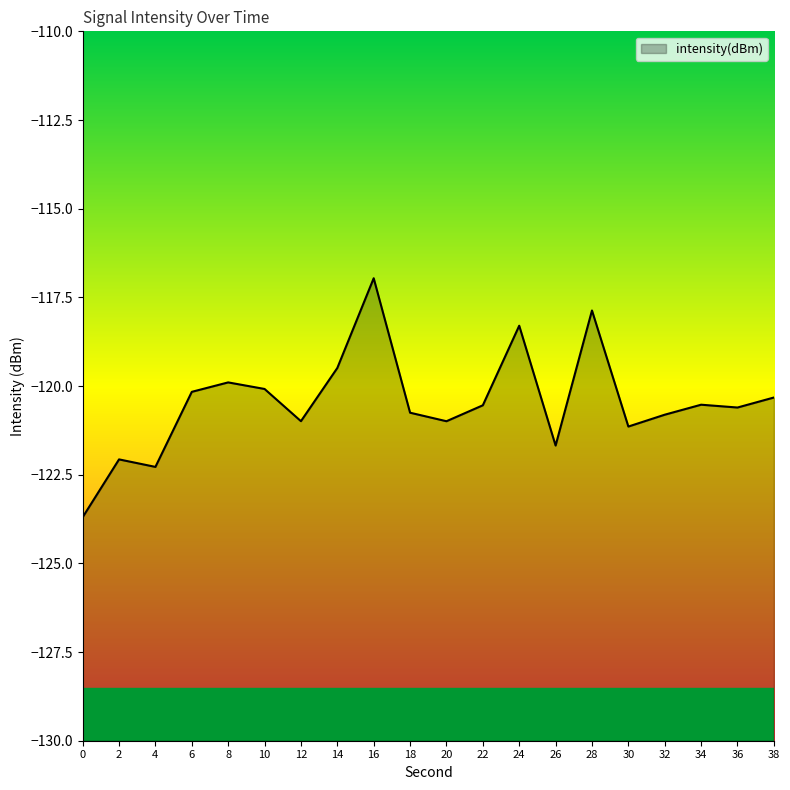

What is the average value?

-120.5